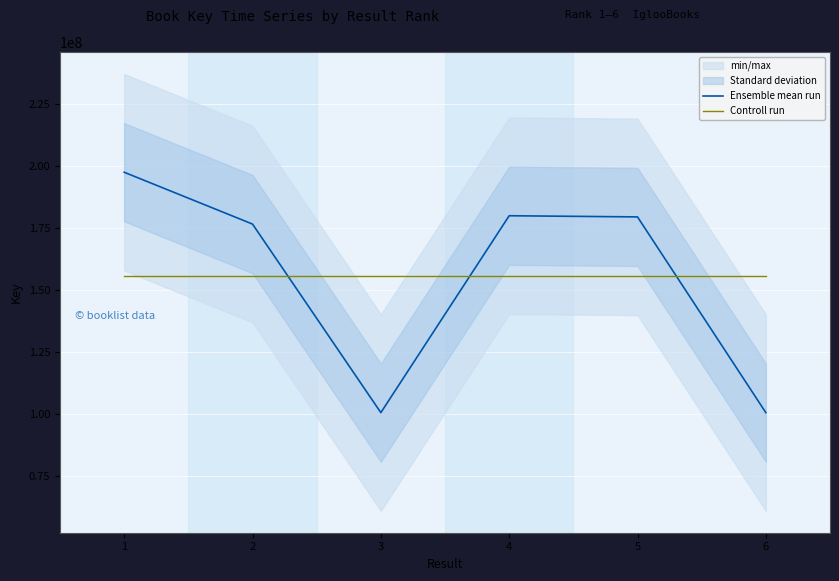

What is the total value across all series at 1?

353035111